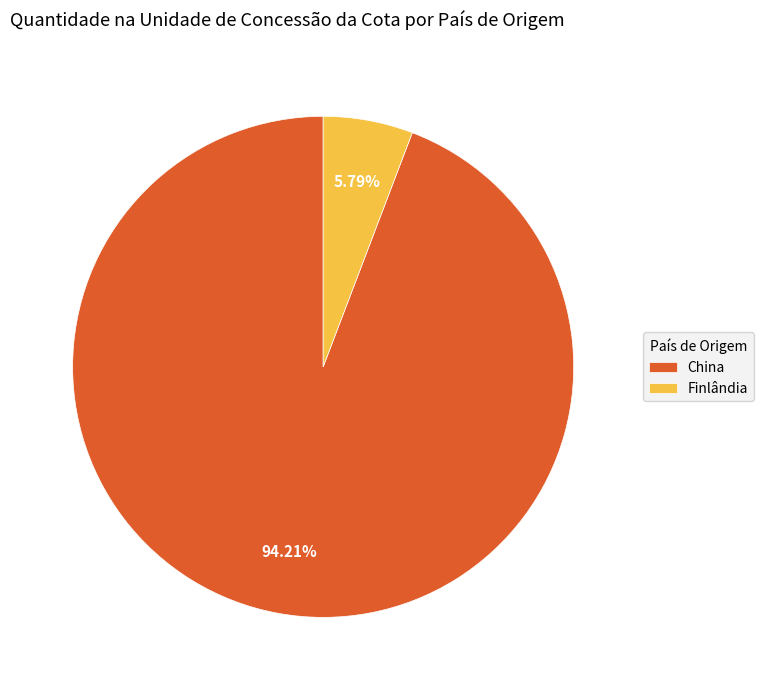

Which has a higher value, China or Finlândia?

China